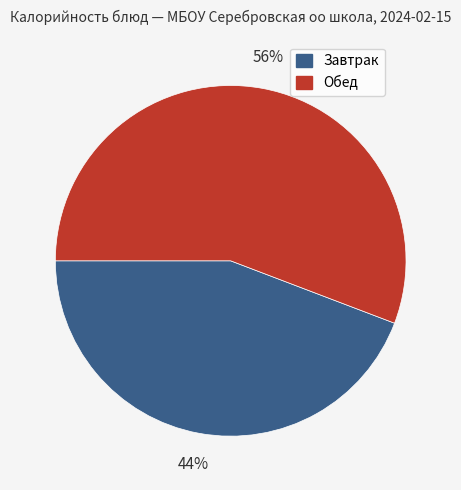

To the nearest percent, what is the difference between the largest and smallest slice percentages?

12%